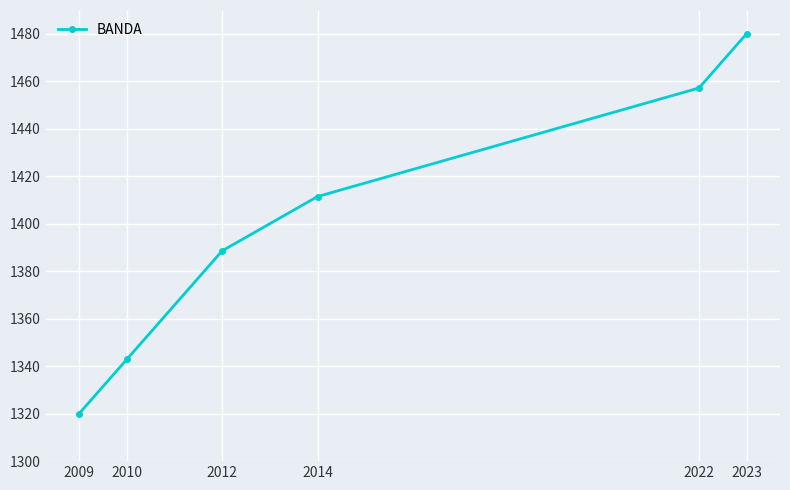

List the labels in order of value, largest first.

2023, 2022, 2014, 2012, 2010, 2009